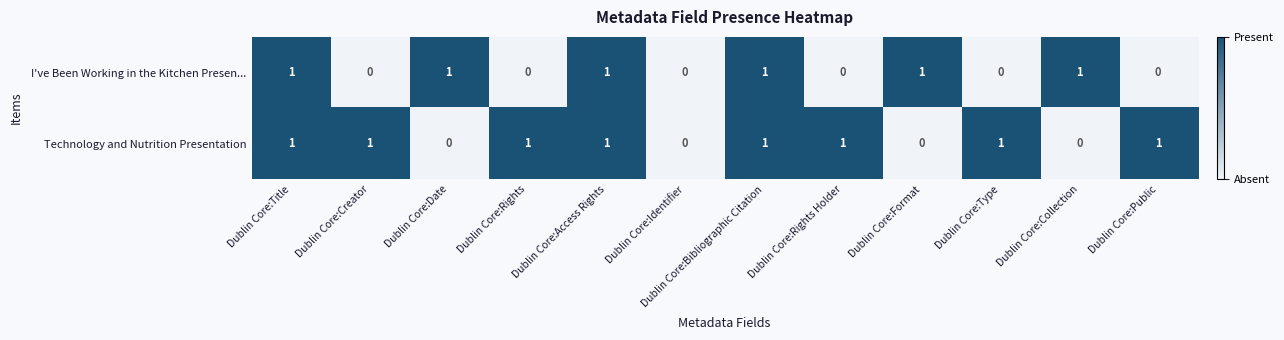

Which series changed the most between Dublin Core:Title and Dublin Core:Format?

Technology and Nutrition Presentation